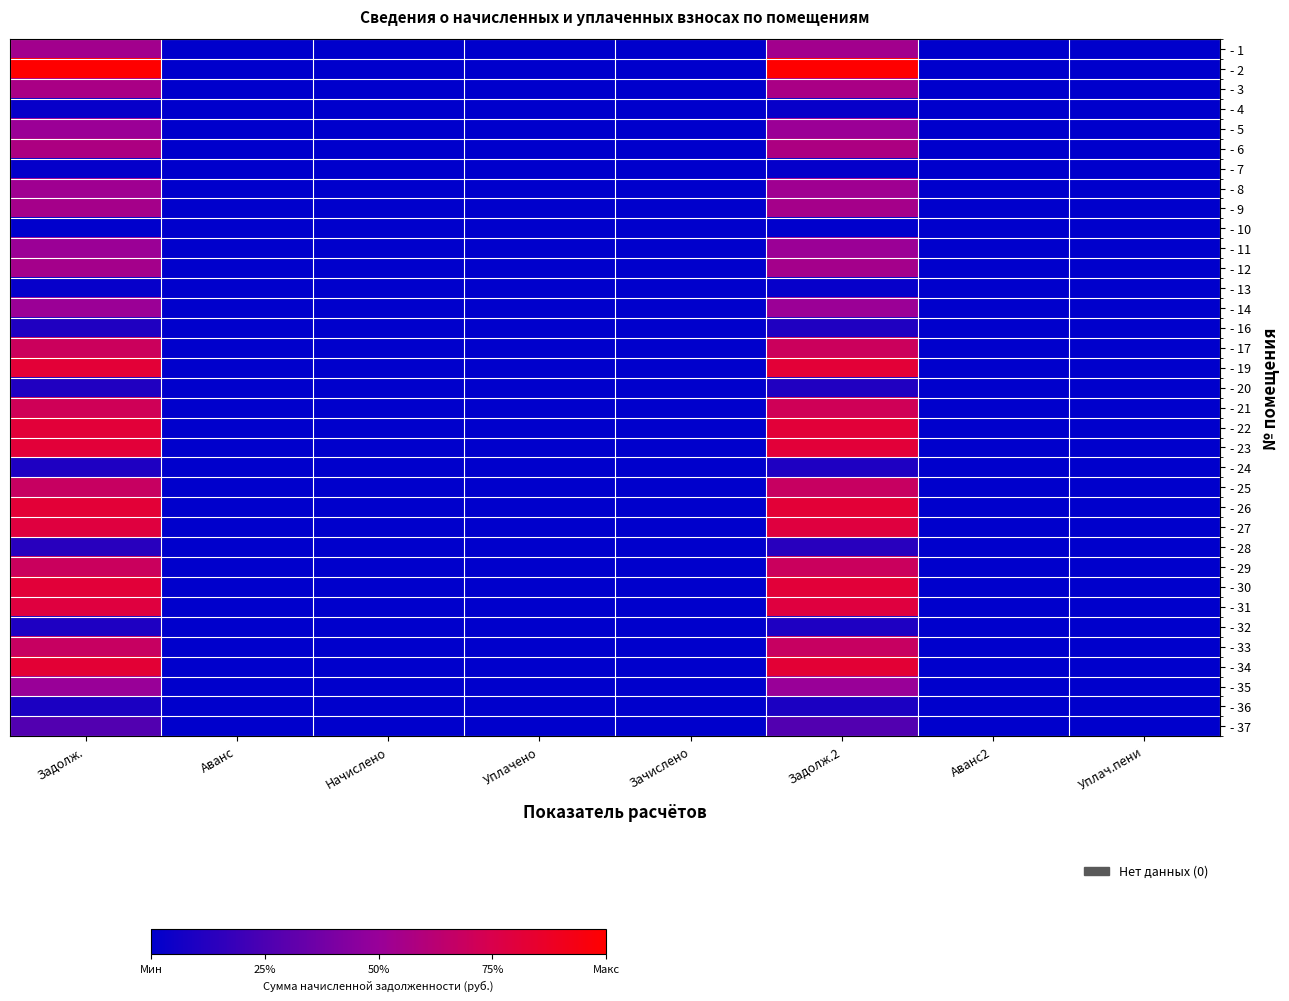

Reading left to right, transcribe all the data shown in this chart.

- 1: Задолж.=0.5	Аванс=0.0	Начислено=0.0	Уплачено=0.0	Зачислено=0.0	Задолж.2=0.5	Аванс2=0.0	Уплач.пени=0.0
- 2: Задолж.=1.0	Аванс=0.0	Начислено=0.0	Уплачено=0.0	Зачислено=0.0	Задолж.2=1.0	Аванс2=0.0	Уплач.пени=0.0
- 3: Задолж.=0.6	Аванс=0.0	Начислено=0.0	Уплачено=0.0	Зачислено=0.0	Задолж.2=0.6	Аванс2=0.0	Уплач.пени=0.0
- 4: Задолж.=0.0	Аванс=0.0	Начислено=0.0	Уплачено=0.0	Зачислено=0.0	Задолж.2=0.0	Аванс2=0.0	Уплач.пени=0.0
- 5: Задолж.=0.5	Аванс=0.0	Начислено=0.0	Уплачено=0.0	Зачислено=0.0	Задолж.2=0.5	Аванс2=0.0	Уплач.пени=0.0
- 6: Задолж.=0.6	Аванс=0.0	Начислено=0.0	Уплачено=0.0	Зачислено=0.0	Задолж.2=0.6	Аванс2=0.0	Уплач.пени=0.0
- 7: Задолж.=0.0	Аванс=0.0	Начислено=0.0	Уплачено=0.0	Зачислено=0.0	Задолж.2=0.0	Аванс2=0.0	Уплач.пени=0.0
- 8: Задолж.=0.5	Аванс=0.0	Начислено=0.0	Уплачено=0.0	Зачислено=0.0	Задолж.2=0.5	Аванс2=0.0	Уплач.пени=0.0
- 9: Задолж.=0.5	Аванс=0.0	Начислено=0.0	Уплачено=0.0	Зачислено=0.0	Задолж.2=0.5	Аванс2=0.0	Уплач.пени=0.0
- 10: Задолж.=0.0	Аванс=0.0	Начислено=0.0	Уплачено=0.0	Зачислено=0.0	Задолж.2=0.0	Аванс2=0.0	Уплач.пени=0.0
- 11: Задолж.=0.5	Аванс=0.0	Начислено=0.0	Уплачено=0.0	Зачислено=0.0	Задолж.2=0.5	Аванс2=0.0	Уплач.пени=0.0
- 12: Задолж.=0.5	Аванс=0.0	Начислено=0.0	Уплачено=0.0	Зачислено=0.0	Задолж.2=0.5	Аванс2=0.0	Уплач.пени=0.0
- 13: Задолж.=0.0	Аванс=0.0	Начислено=0.0	Уплачено=0.0	Зачислено=0.0	Задолж.2=0.0	Аванс2=0.0	Уплач.пени=0.0
- 14: Задолж.=0.5	Аванс=0.0	Начислено=0.0	Уплачено=0.0	Зачислено=0.0	Задолж.2=0.5	Аванс2=0.0	Уплач.пени=0.0
- 16: Задолж.=0.1	Аванс=0.0	Начислено=0.0	Уплачено=0.0	Зачислено=0.0	Задолж.2=0.1	Аванс2=0.0	Уплач.пени=0.0
- 17: Задолж.=0.7	Аванс=0.0	Начислено=0.0	Уплачено=0.0	Зачислено=0.0	Задолж.2=0.7	Аванс2=0.0	Уплач.пени=0.0
- 19: Задолж.=0.8	Аванс=0.0	Начислено=0.0	Уплачено=0.0	Зачислено=0.0	Задолж.2=0.8	Аванс2=0.0	Уплач.пени=0.0
- 20: Задолж.=0.1	Аванс=0.0	Начислено=0.0	Уплачено=0.0	Зачислено=0.0	Задолж.2=0.1	Аванс2=0.0	Уплач.пени=0.0
- 21: Задолж.=0.7	Аванс=0.0	Начислено=0.0	Уплачено=0.0	Зачислено=0.0	Задолж.2=0.7	Аванс2=0.0	Уплач.пени=0.0
- 22: Задолж.=0.8	Аванс=0.0	Начислено=0.0	Уплачено=0.0	Зачислено=0.0	Задолж.2=0.8	Аванс2=0.0	Уплач.пени=0.0
- 23: Задолж.=0.8	Аванс=0.0	Начислено=0.0	Уплачено=0.0	Зачислено=0.0	Задолж.2=0.8	Аванс2=0.0	Уплач.пени=0.0
- 24: Задолж.=0.1	Аванс=0.0	Начислено=0.0	Уплачено=0.0	Зачислено=0.0	Задолж.2=0.1	Аванс2=0.0	Уплач.пени=0.0
- 25: Задолж.=0.7	Аванс=0.0	Начислено=0.0	Уплачено=0.0	Зачислено=0.0	Задолж.2=0.7	Аванс2=0.0	Уплач.пени=0.0
- 26: Задолж.=0.8	Аванс=0.0	Начислено=0.0	Уплачено=0.0	Зачислено=0.0	Задолж.2=0.8	Аванс2=0.0	Уплач.пени=0.0
- 27: Задолж.=0.8	Аванс=0.0	Начислено=0.0	Уплачено=0.0	Зачислено=0.0	Задолж.2=0.8	Аванс2=0.0	Уплач.пени=0.0
- 28: Задолж.=0.1	Аванс=0.0	Начислено=0.0	Уплачено=0.0	Зачислено=0.0	Задолж.2=0.1	Аванс2=0.0	Уплач.пени=0.0
- 29: Задолж.=0.7	Аванс=0.0	Начислено=0.0	Уплачено=0.0	Зачислено=0.0	Задолж.2=0.7	Аванс2=0.0	Уплач.пени=0.0
- 30: Задолж.=0.8	Аванс=0.0	Начислено=0.0	Уплачено=0.0	Зачислено=0.0	Задолж.2=0.8	Аванс2=0.0	Уплач.пени=0.0
- 31: Задолж.=0.8	Аванс=0.0	Начислено=0.0	Уплачено=0.0	Зачислено=0.0	Задолж.2=0.8	Аванс2=0.0	Уплач.пени=0.0
- 32: Задолж.=0.1	Аванс=0.0	Начислено=0.0	Уплачено=0.0	Зачислено=0.0	Задолж.2=0.1	Аванс2=0.0	Уплач.пени=0.0
- 33: Задолж.=0.7	Аванс=0.0	Начислено=0.0	Уплачено=0.0	Зачислено=0.0	Задолж.2=0.7	Аванс2=0.0	Уплач.пени=0.0
- 34: Задолж.=0.8	Аванс=0.0	Начислено=0.0	Уплачено=0.0	Зачислено=0.0	Задолж.2=0.8	Аванс2=0.0	Уплач.пени=0.0
- 35: Задолж.=0.5	Аванс=0.0	Начислено=0.0	Уплачено=0.0	Зачислено=0.0	Задолж.2=0.5	Аванс2=0.0	Уплач.пени=0.0
- 36: Задолж.=0.1	Аванс=0.0	Начислено=0.0	Уплачено=0.0	Зачислено=0.0	Задолж.2=0.1	Аванс2=0.0	Уплач.пени=0.0
- 37: Задолж.=0.3	Аванс=0.0	Начислено=0.0	Уплачено=0.0	Зачислено=0.0	Задолж.2=0.3	Аванс2=0.0	Уплач.пени=0.0